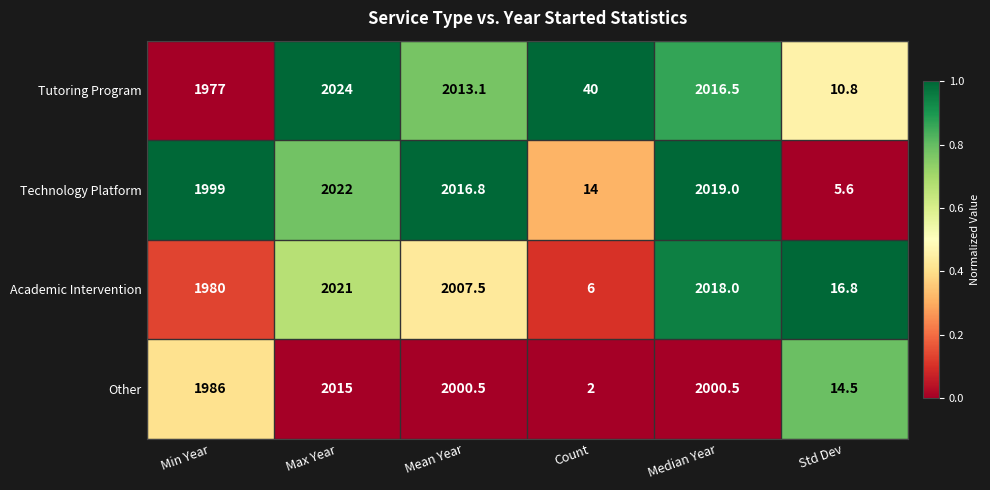

What is the total value across all series at Count?

62.0